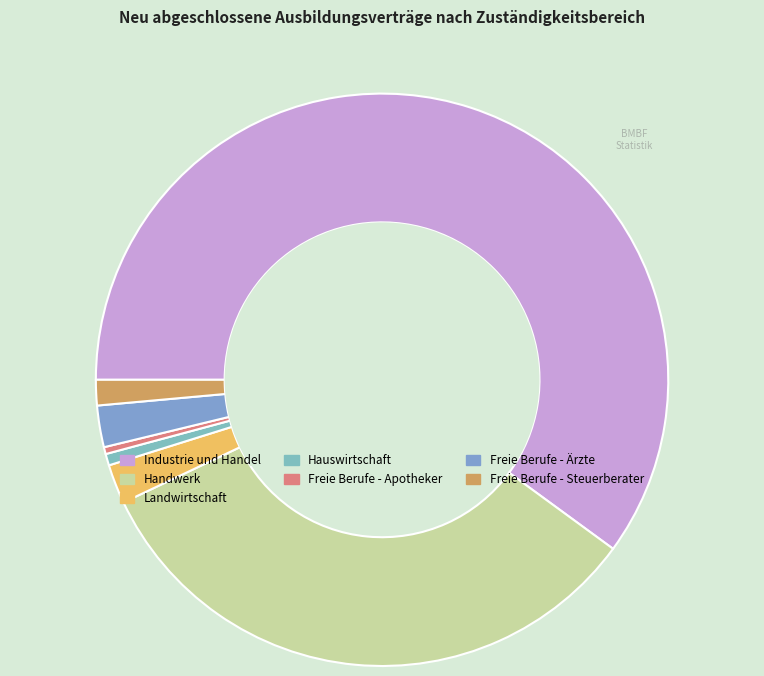

The Landwirtschaft slice represents 2% of the pie. True or false?

True